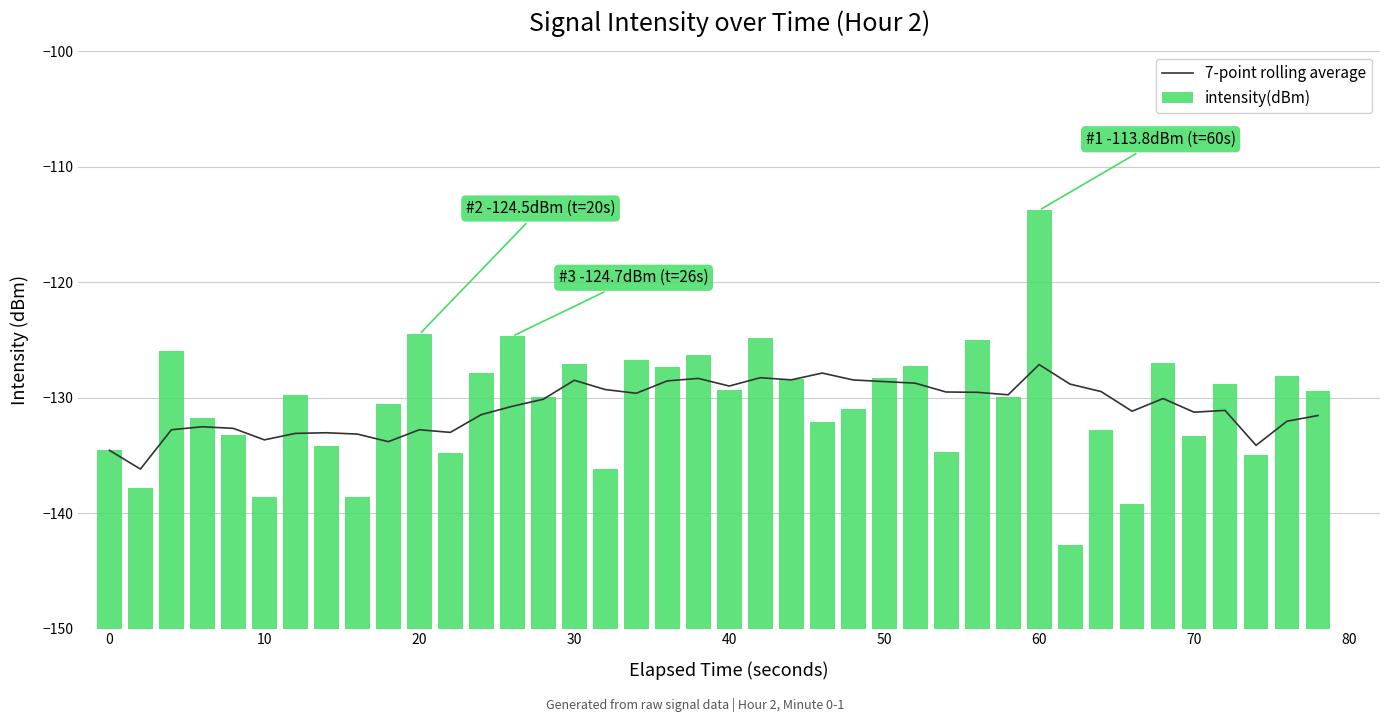

What is the lowest value of the 7-point rolling average series?

-136.2